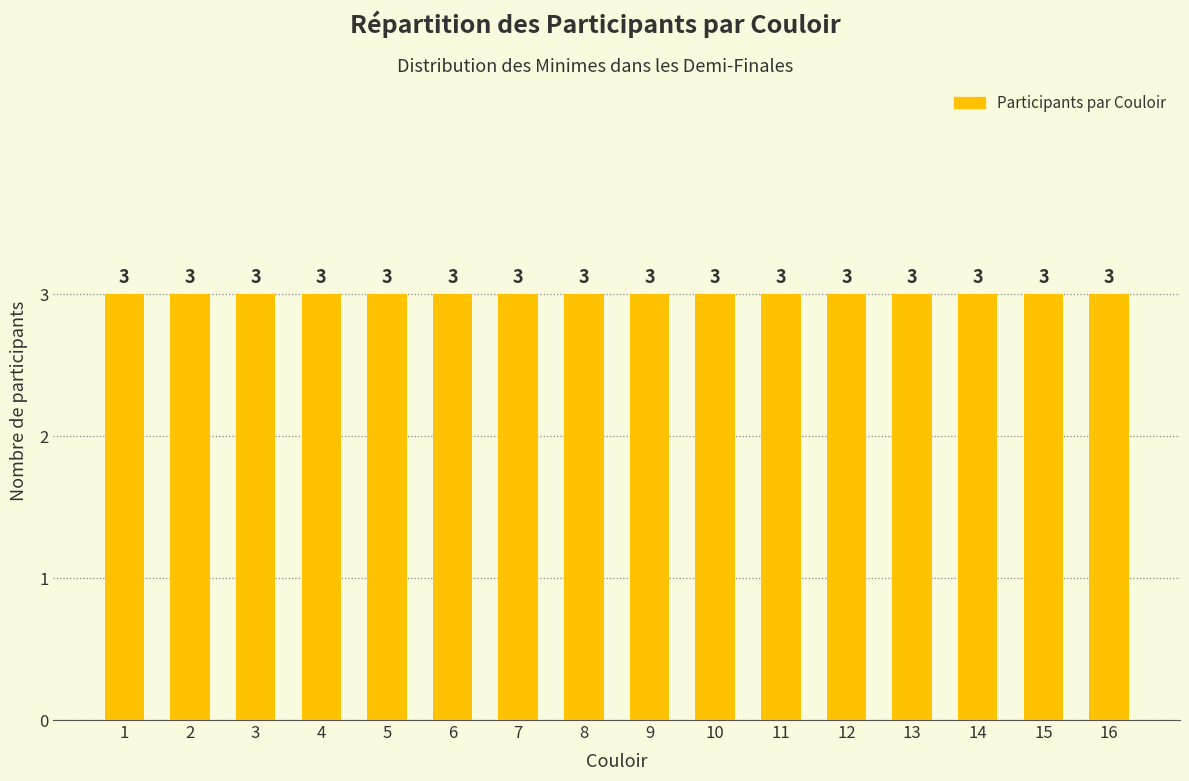

Between 13 and 8, which is larger?

13